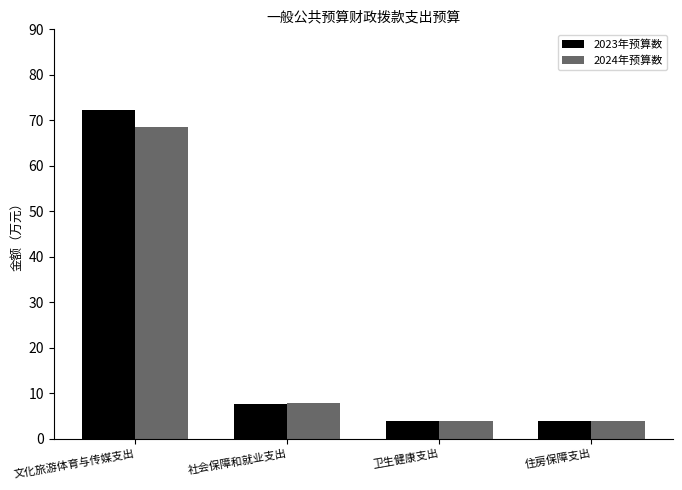

What is the smallest value displayed?

3.8